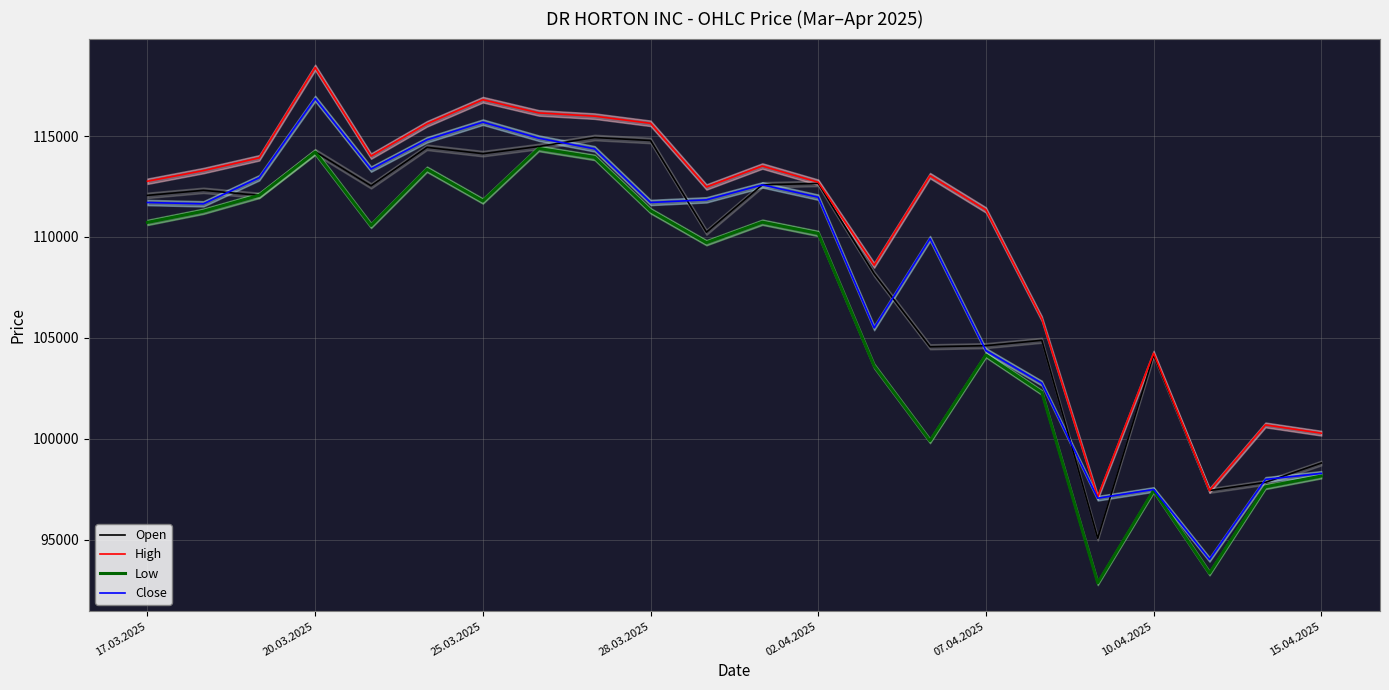

Is it true that High equals 115634 at 28.03.2025?

True